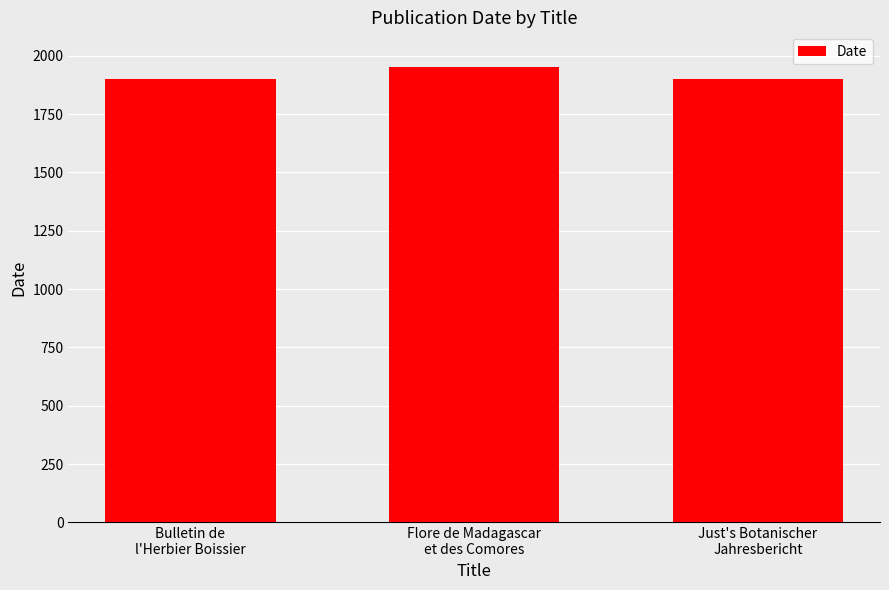

How many values are below 1901?

1